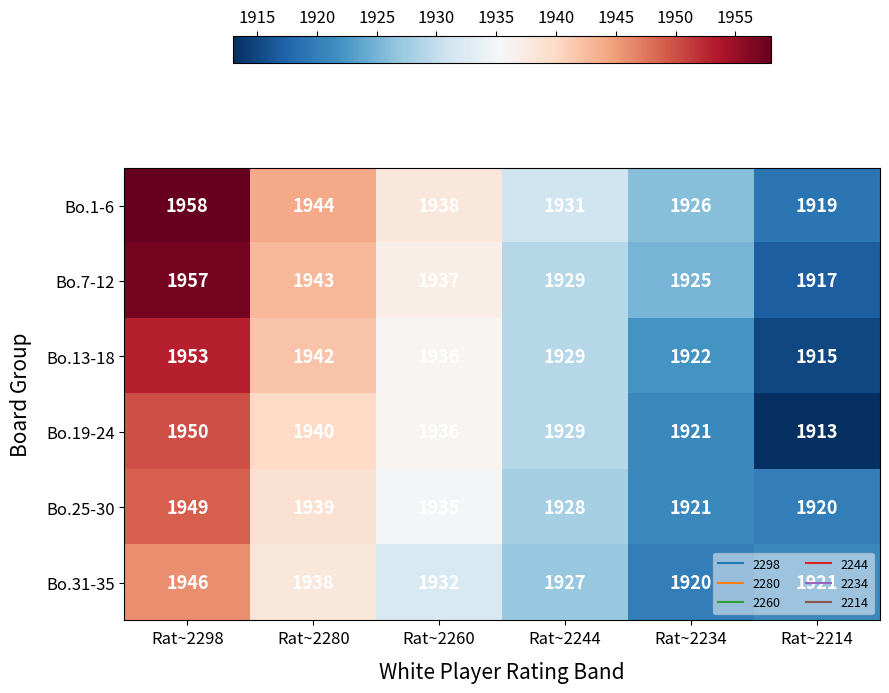

What is the difference between the Bo.25-30 values at Rat~2298 and Rat~2234?

28